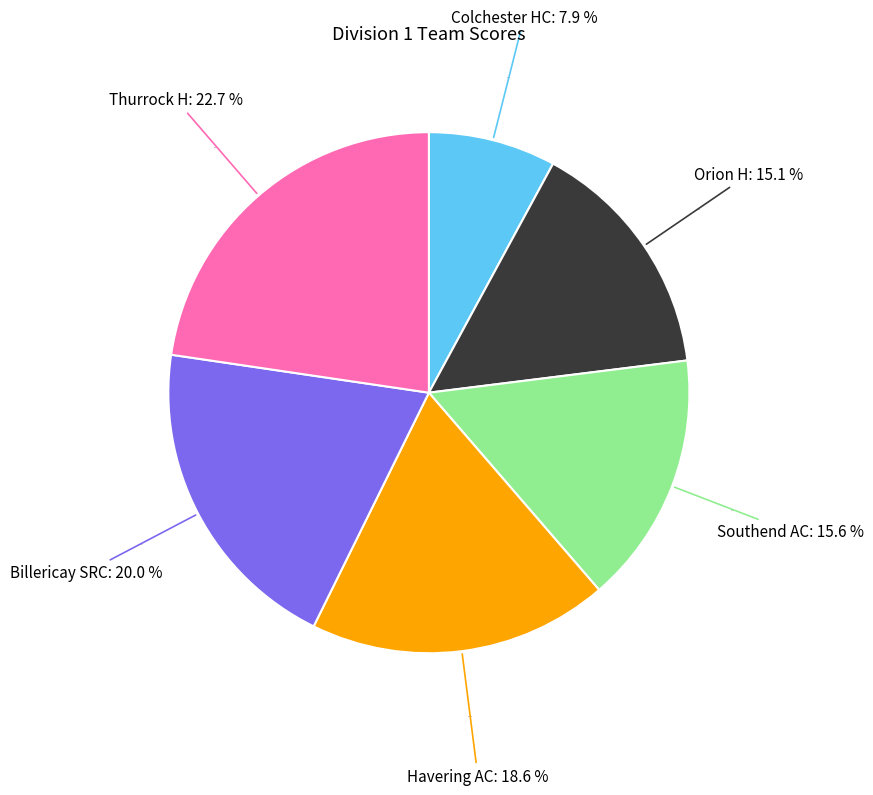

Which category has the smallest portion of the pie?

Colchester Harriers AC